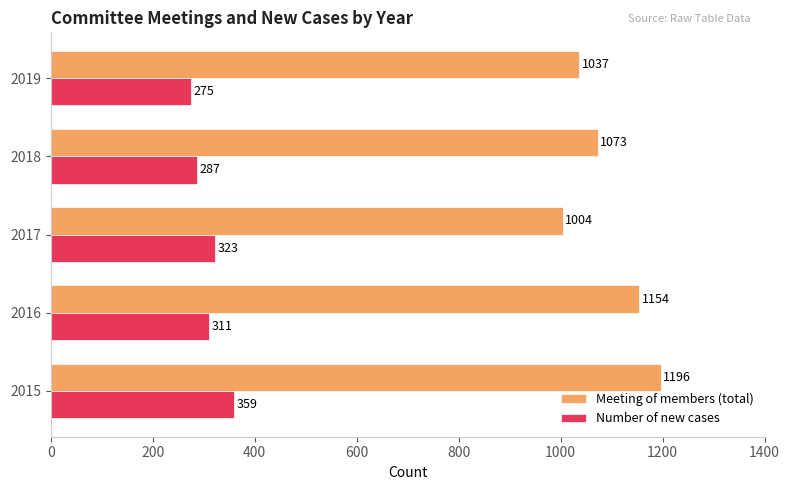

True or false: Meeting of members (total) has a value of 1154 at 2016.

True